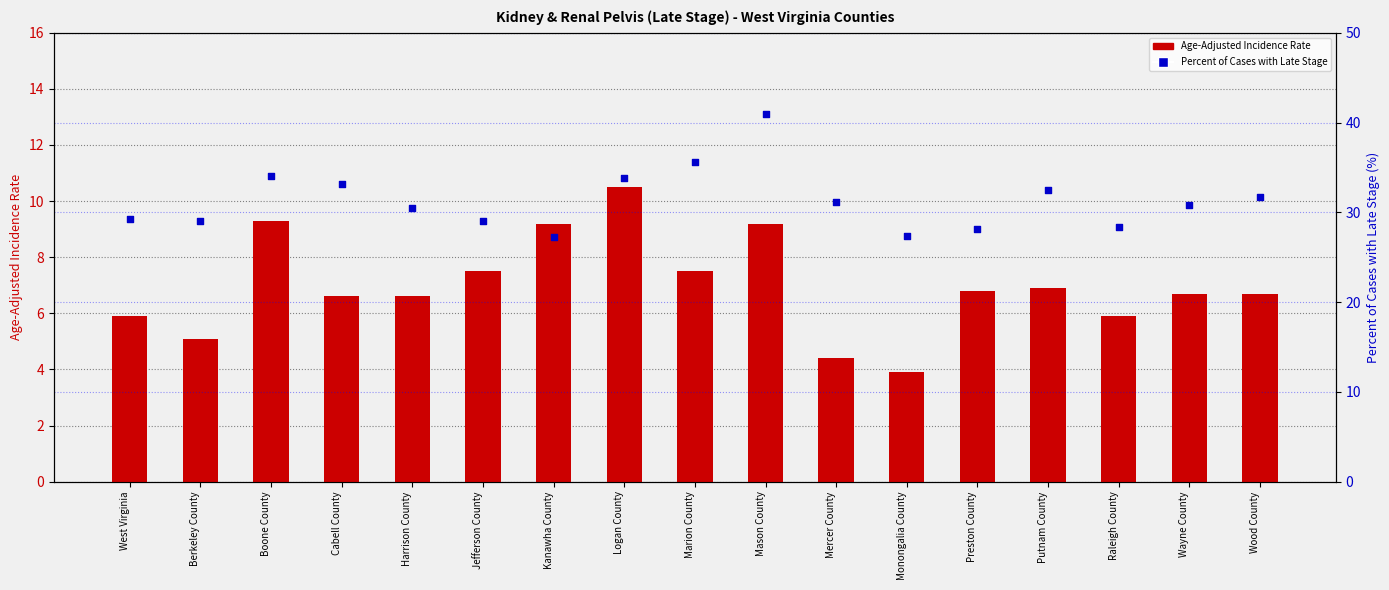

What is the total value across all series at Cabell County?

39.7